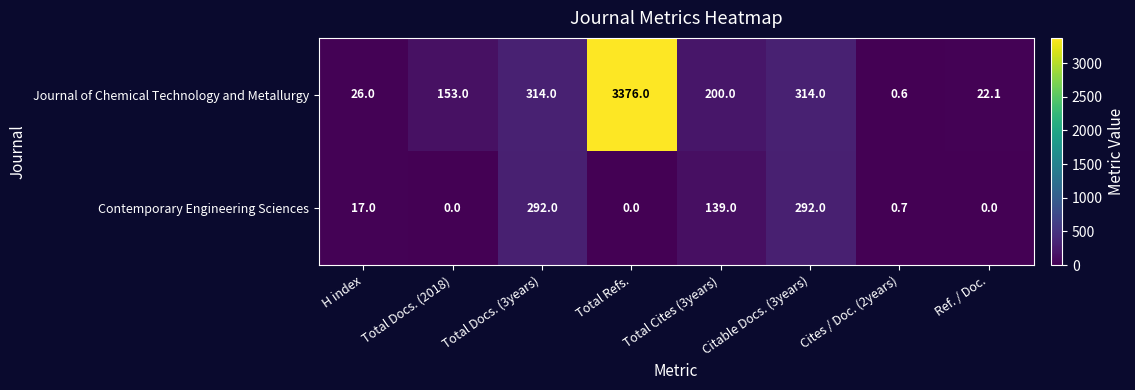

The value of Journal of Chemical Technology and Metallurgy at H index is 15.1. True or false?

False